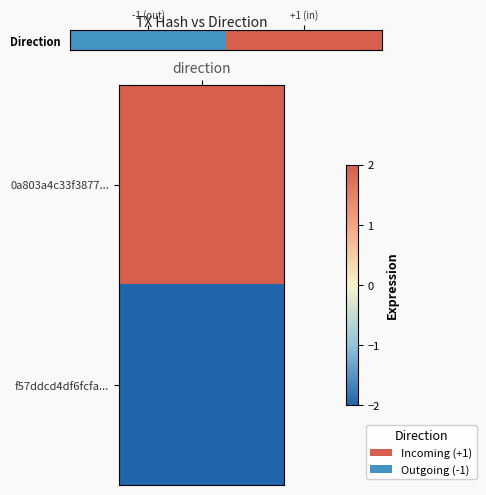

The chart shows a value of -1 at -1 (out). True or false?

True